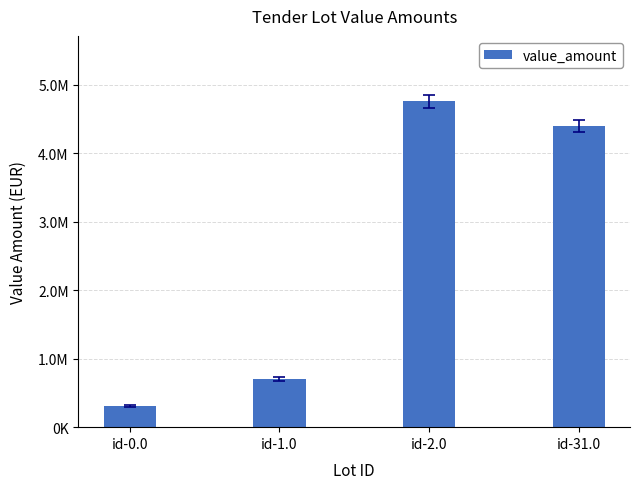

Are the bars horizontal?

No